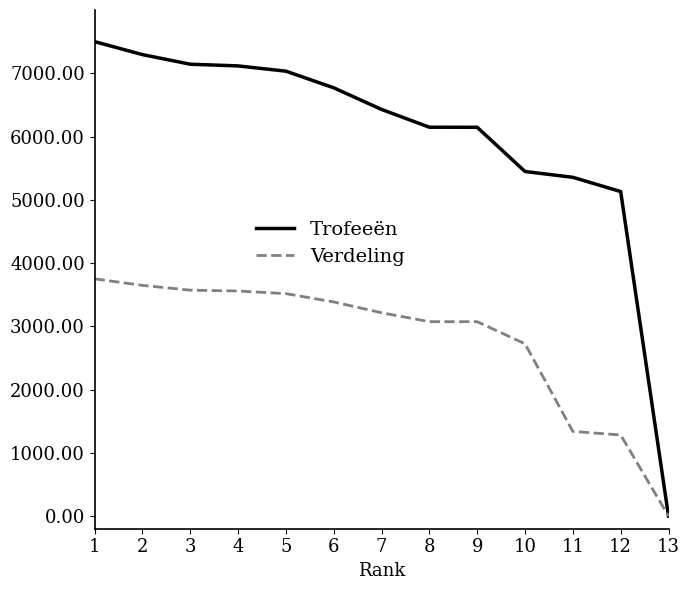

Between 12 and 13, which series saw the biggest shift?

Trofeeën